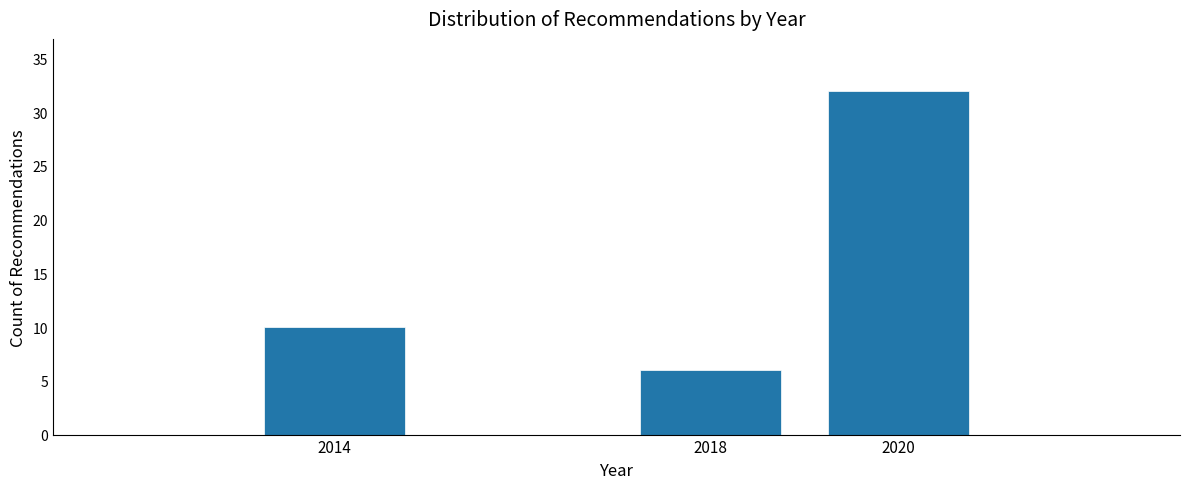

Reading left to right, what are all the values shown in this chart?

2014=10	2018=6	2020=32